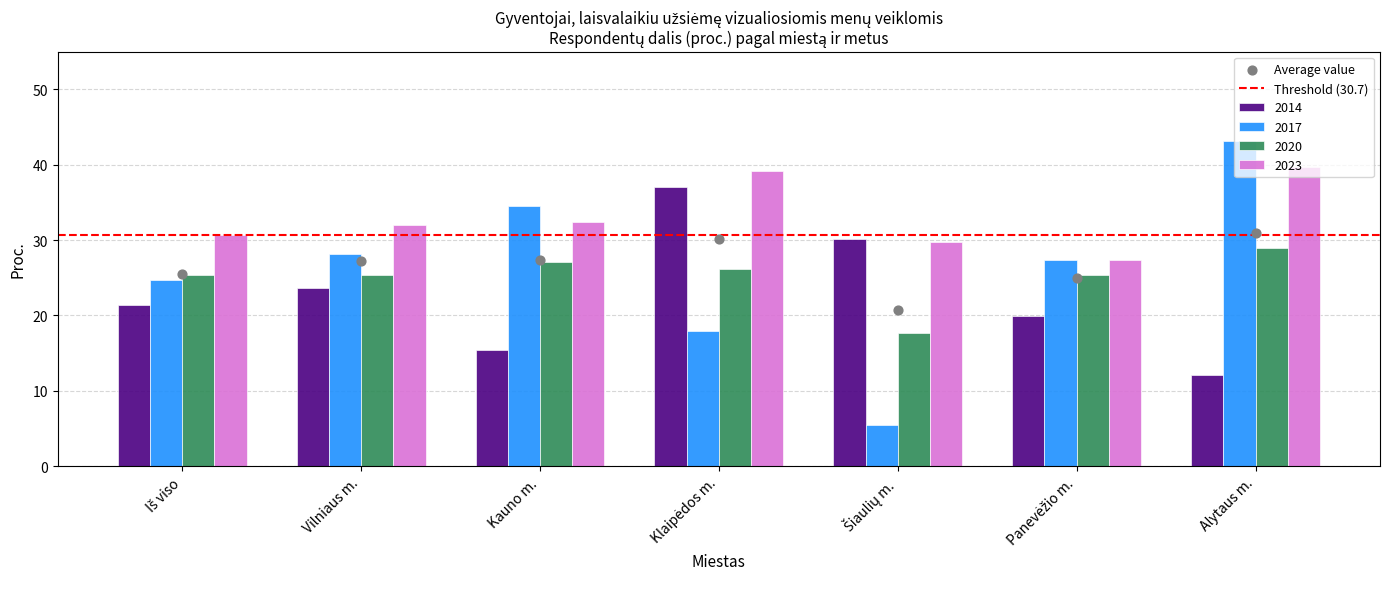

Which series reaches the minimum Y coordinate?

2017